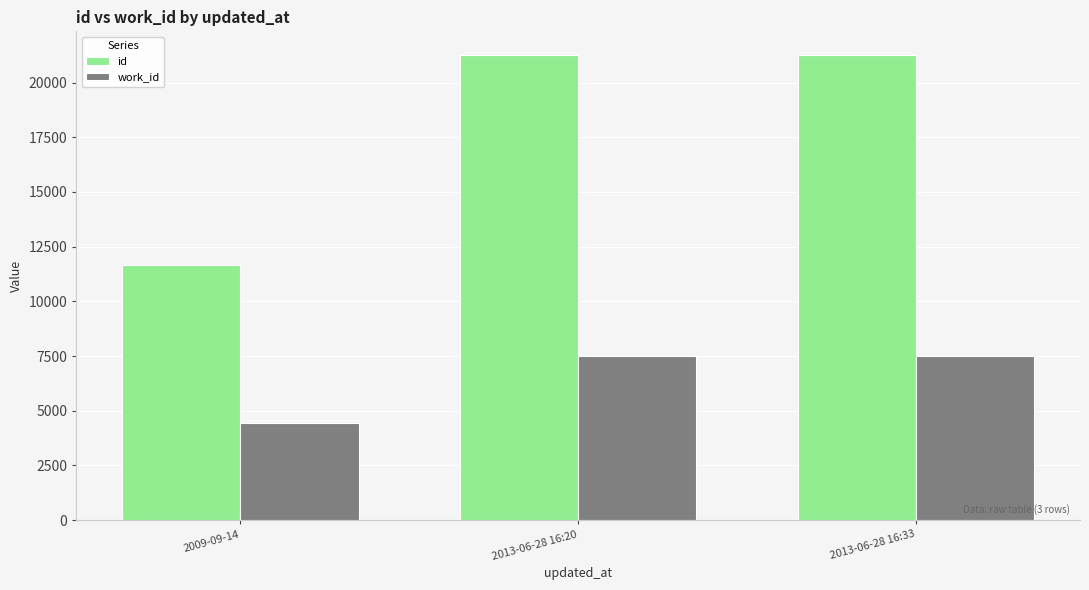

What is the smallest value displayed?

4435